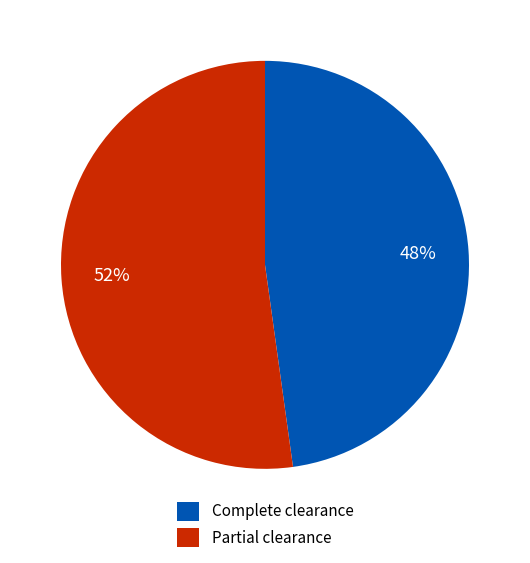

To the nearest percent, what is the average slice percentage?

50%